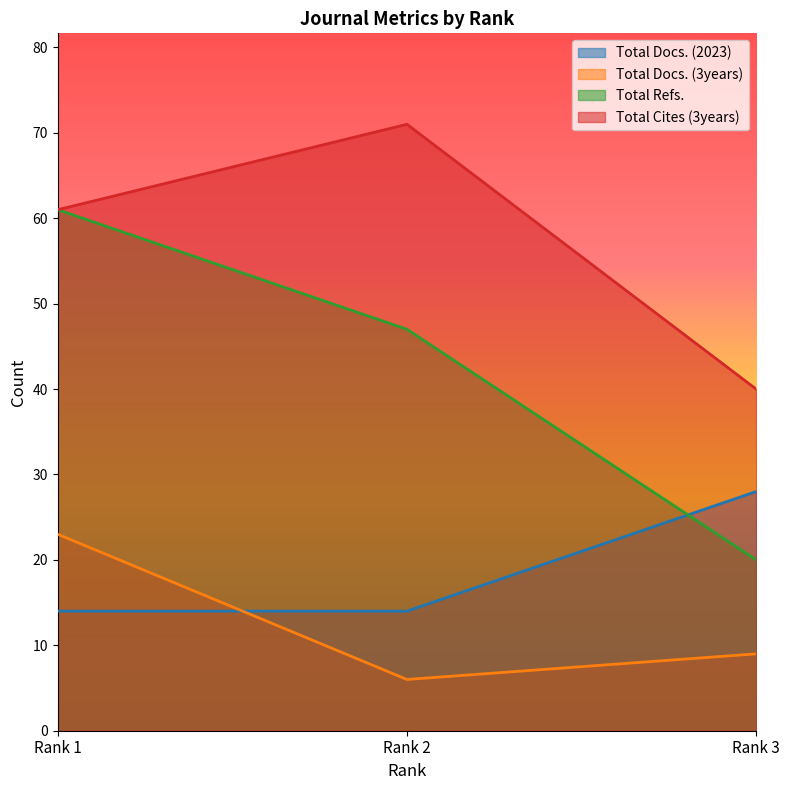

Is it true that Total Docs. (2023) equals 38 at Rank 3?

False